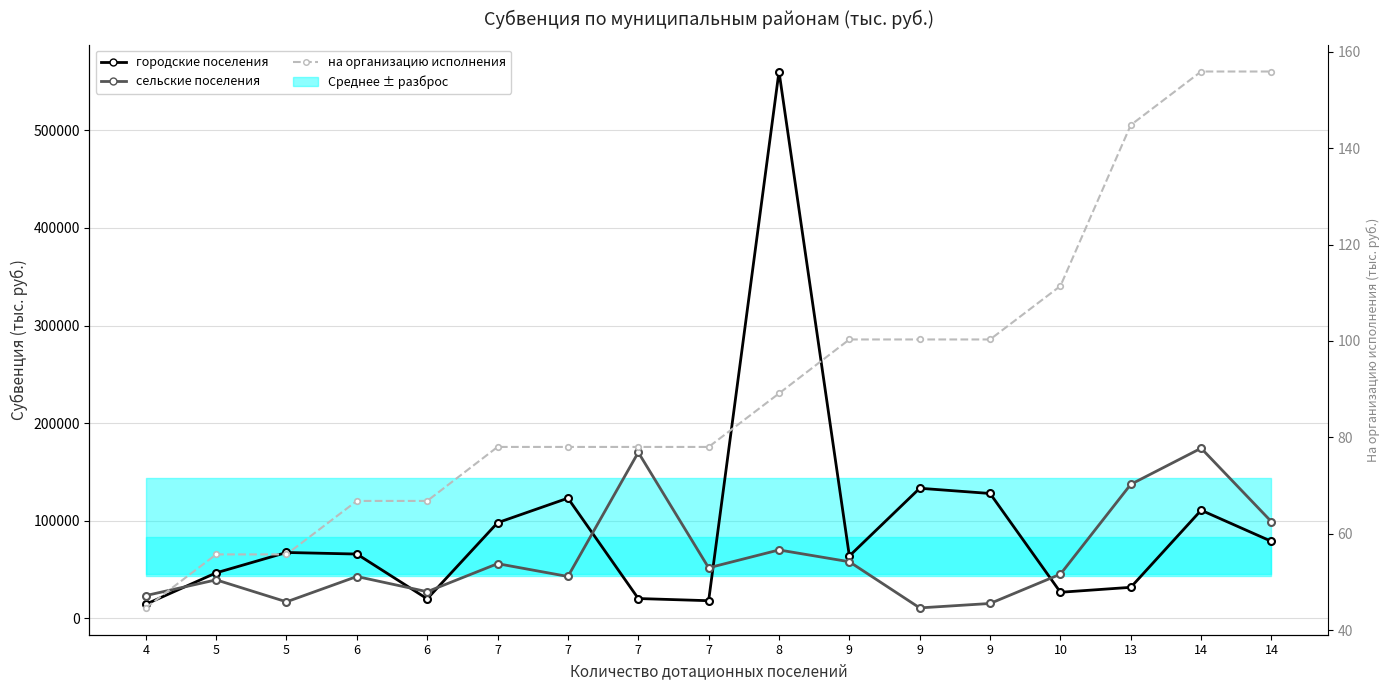

What is the spread (max minus min) of values at 6?

65793.1